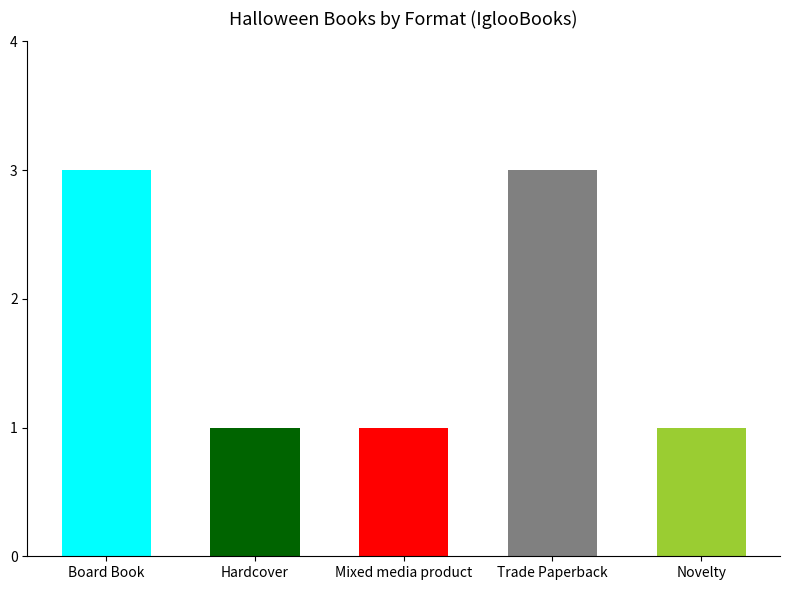

What position from the left is Mixed media product?

3